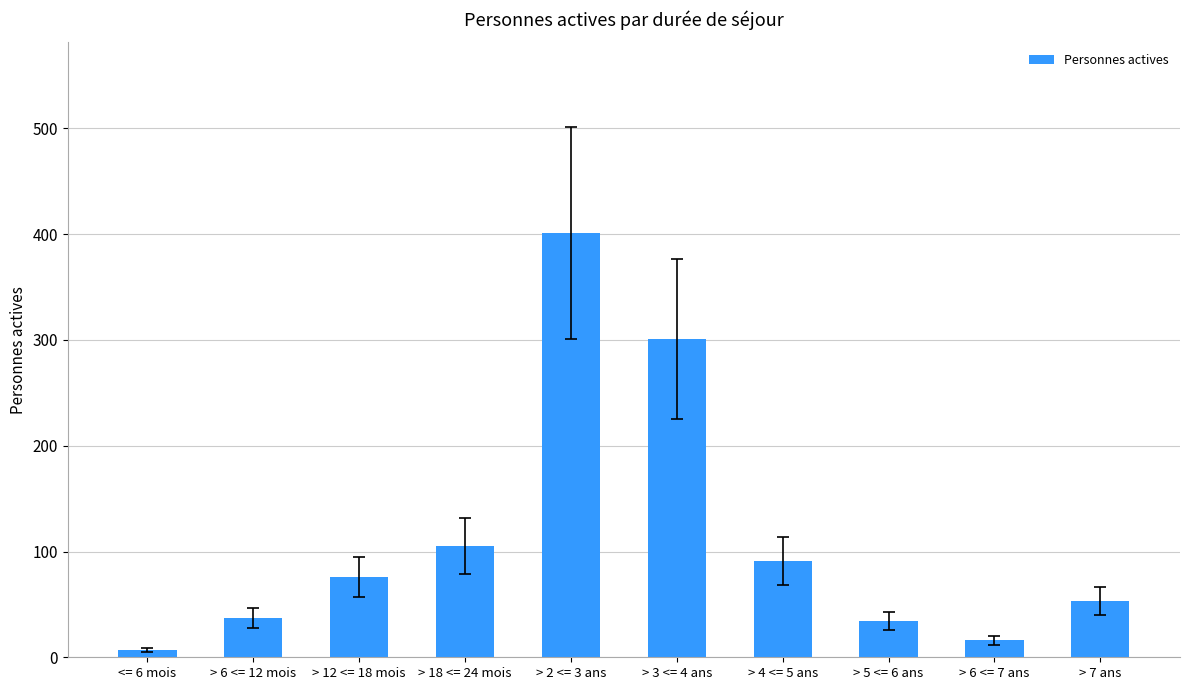

Count the number of data series in this chart.

1